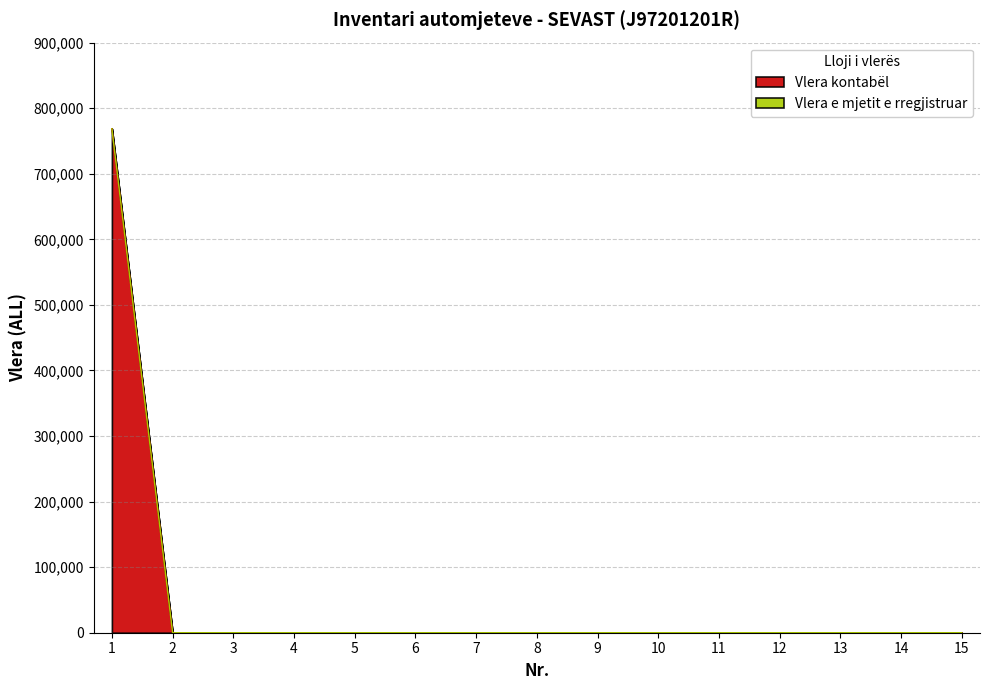

Reading left to right, extract all data points from this chart.

1=768666	2=0	3=0	4=0	5=0	6=0	7=0	8=0	9=0	10=0	11=0	12=0	13=0	14=0	15=0